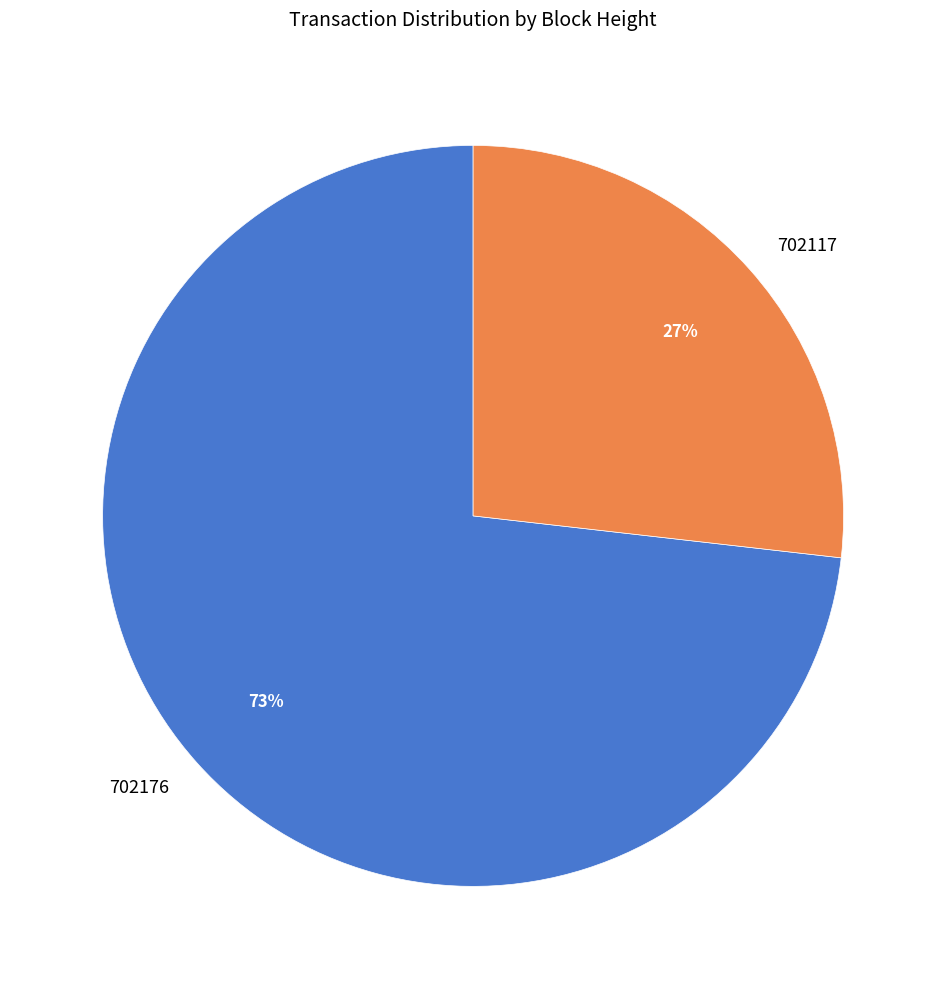

Which has a higher value, 702117 or 702176?

702176